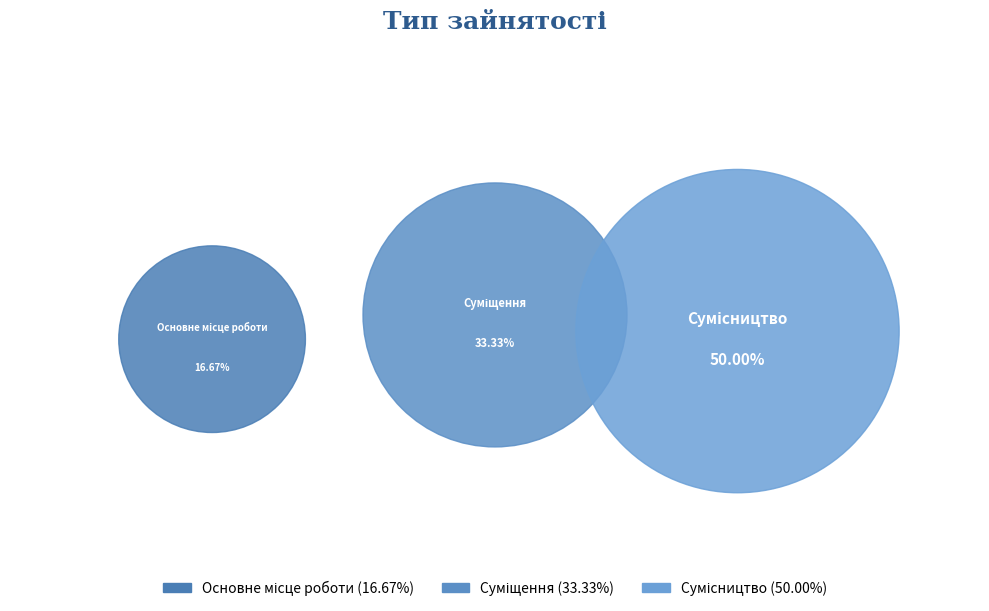

What percentage is the Сумісництво slice, to the nearest percent?

50%